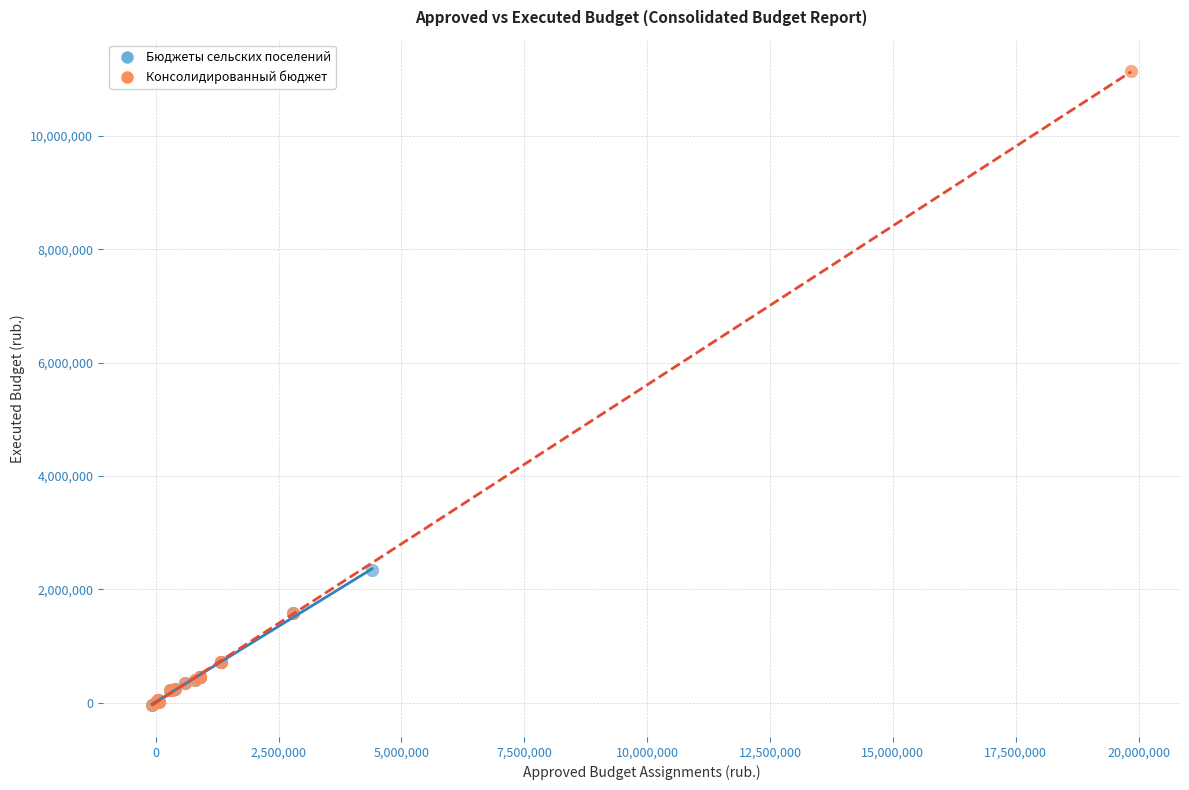

Which series reaches the maximum Y coordinate?

Консолидированный бюджет